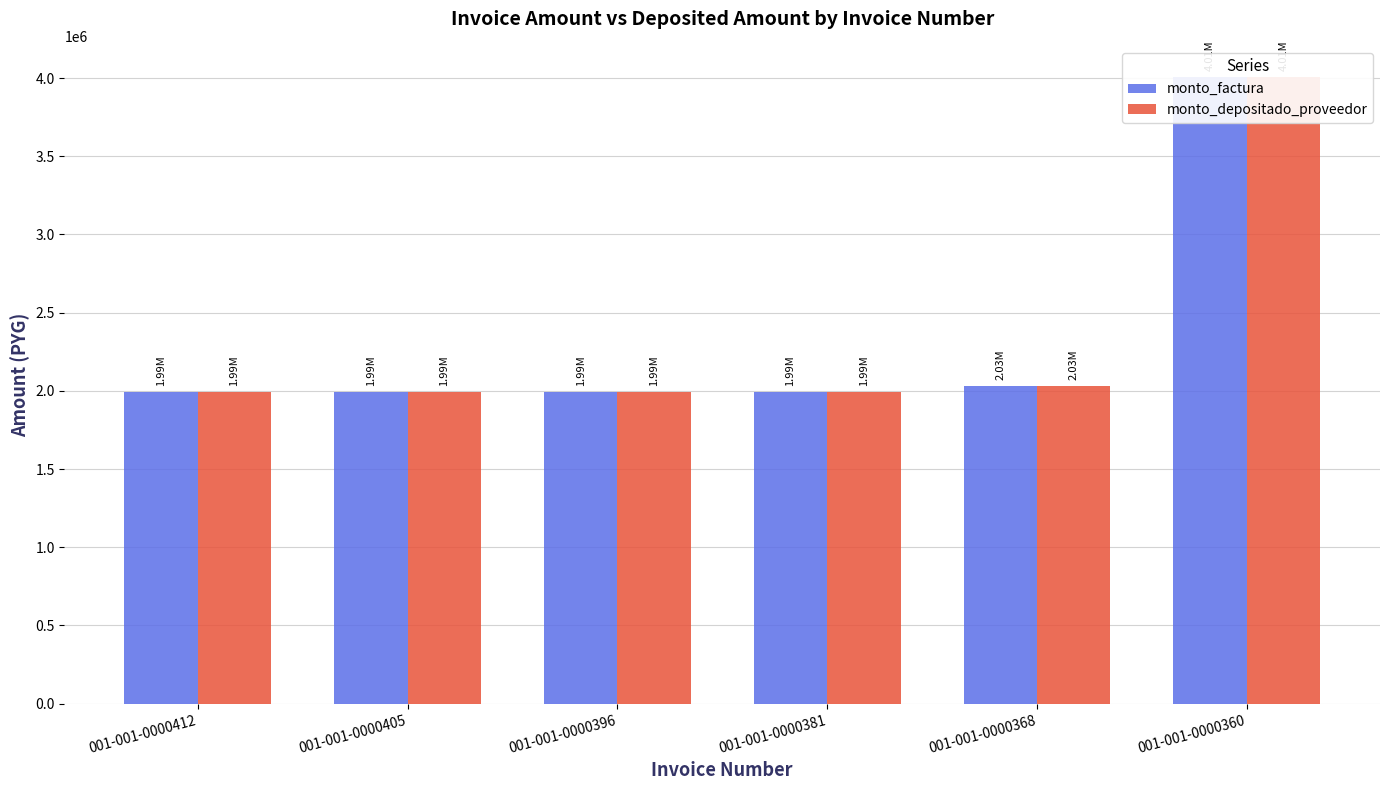

What are all the series names shown in the legend?

monto_factura, monto_depositado_proveedor